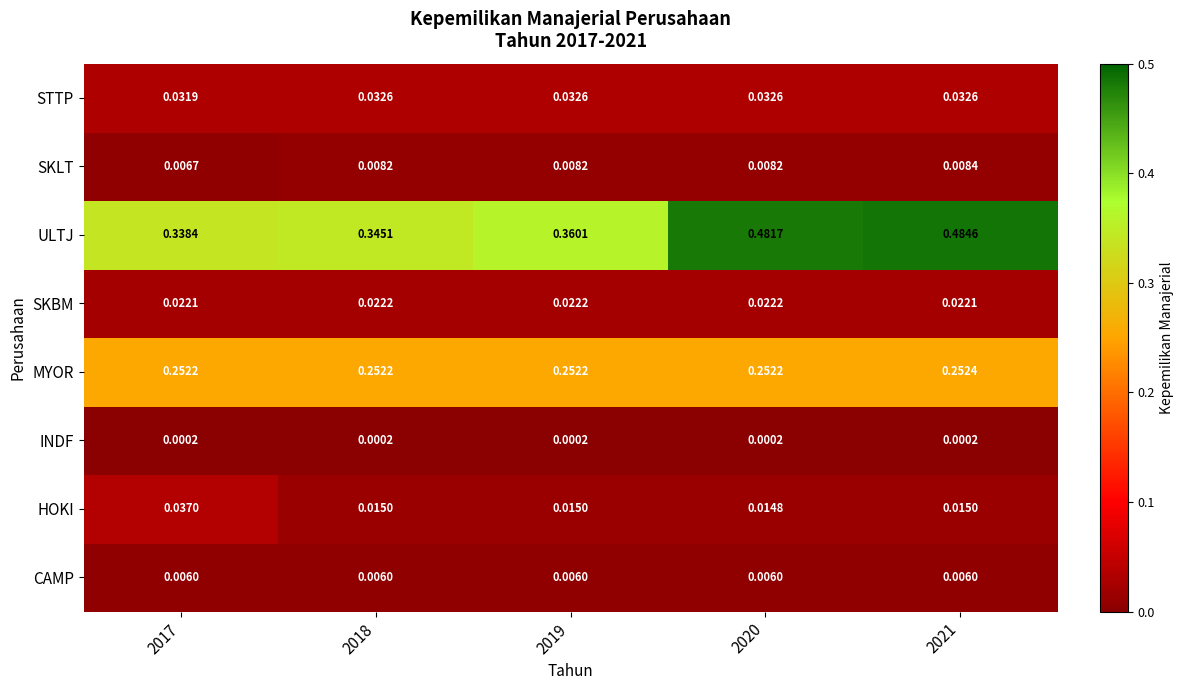

List the series in order of their peak value, lowest first.

INDF, CAMP, SKLT, SKBM, STTP, HOKI, MYOR, ULTJ